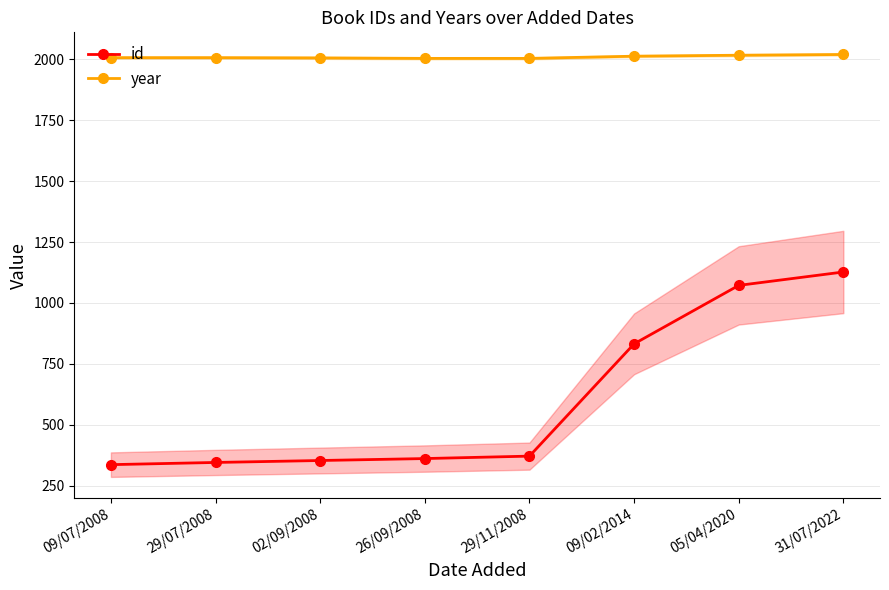

Which series has the widest spread of values?

id